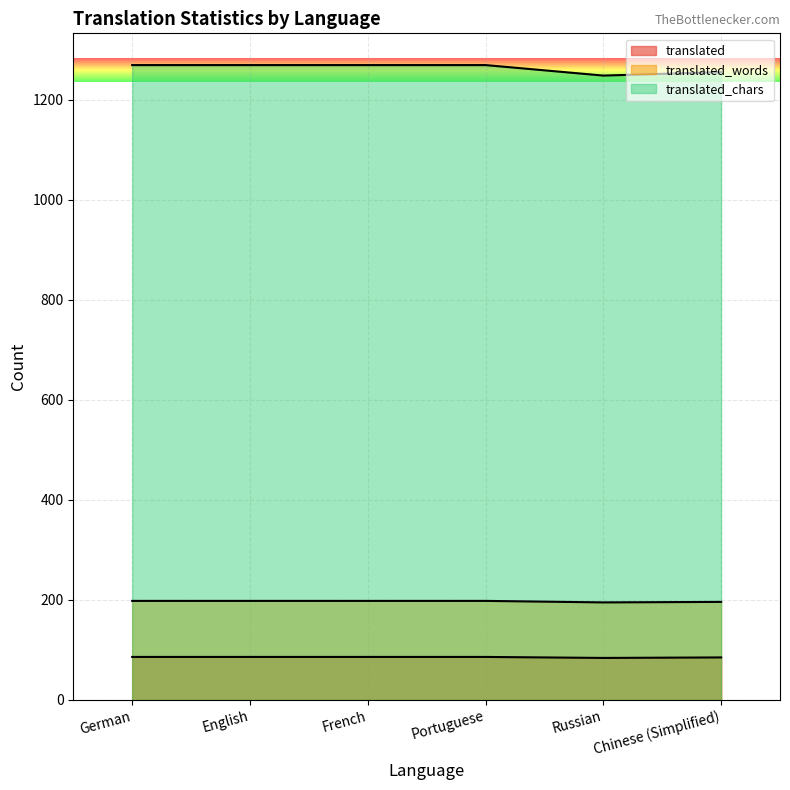

Count the number of categories in the chart.

6